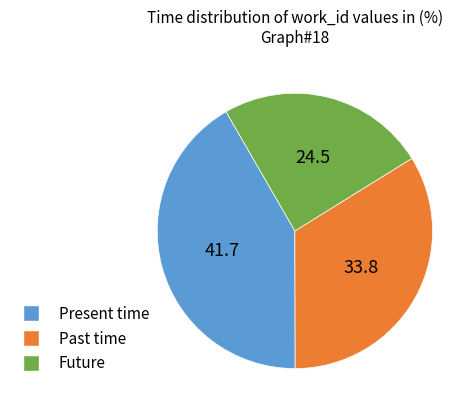

Is there any slice that represents more than half of the pie?

No